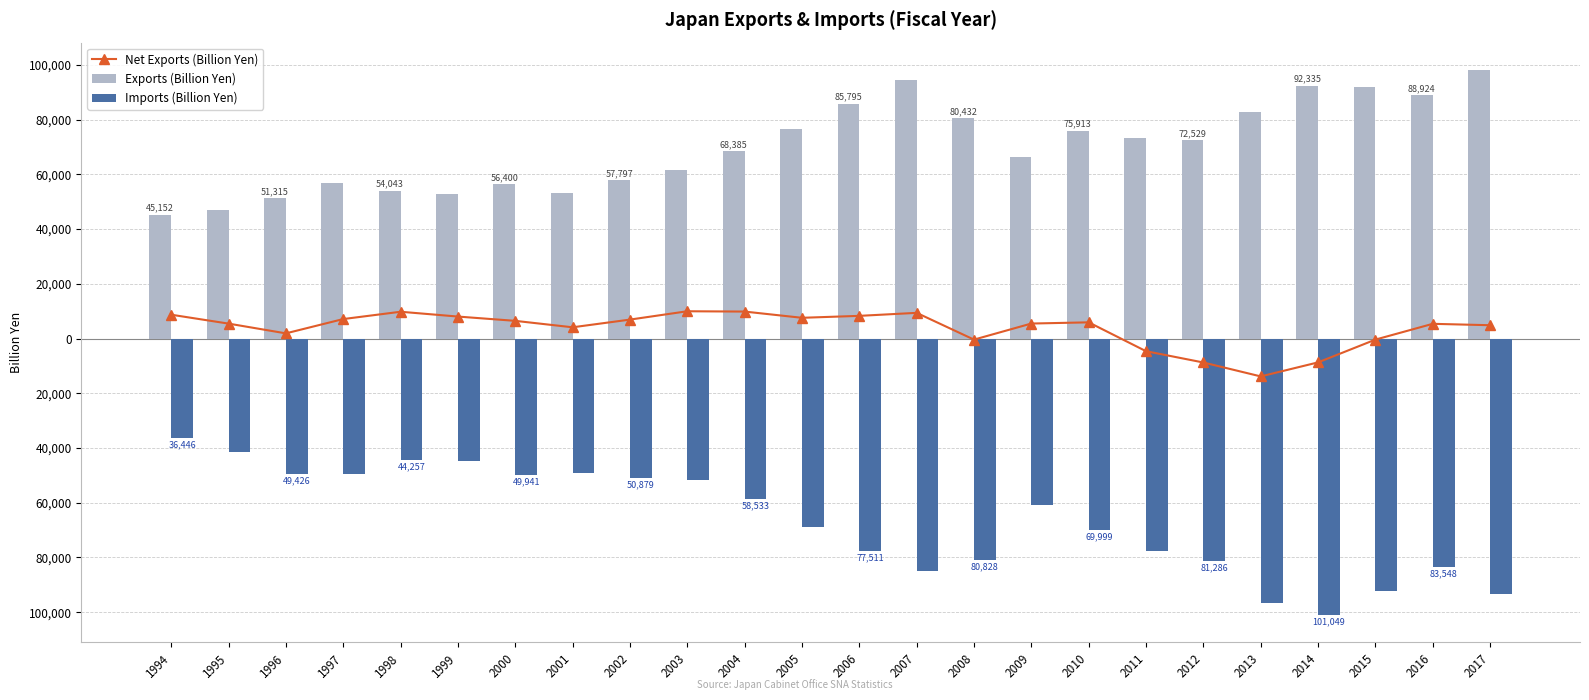

Reading right to left, what are all the values shown in this chart?

Net Exports (Billion Yen): 2017=4863.2	2016=5376.3	2015=-392.6	2014=-8714.4	2013=-13838.0	2012=-8756.8	2011=-4628.0	2010=5914.3	2009=5478.2	2008=-396.2	2007=9382.9	2006=8284.1	2005=7576.5	2004=9851.7	2003=9965.1	2002=6918.1	2001=4107.5	2000=6458.9	1999=8028.7	1998=9786.4	1997=7115.8	1996=1889.0	1995=5451.4	1994=8706.3
Exports (Billion Yen): 2017=98162.4	2016=88924.7	2015=91752.1	2014=92335.0	2013=82791.8	2012=72529.3	2011=73099.2	2010=75913.6	2009=66163.2	2008=80432.0	2007=94358.5	2006=85795.5	2005=76607.3	2004=68385.0	2003=61484.9	2002=57797.4	2001=53198.4	2000=56400.5	1999=52762.3	1998=54043.3	1997=56708.6	1996=51315.7	1995=46869.6	1994=45152.8
Imports (Billion Yen): 2017=-93299.2	2016=-83548.4	2015=-92144.7	2014=-101049.4	2013=-96629.9	2012=-81286.1	2011=-77727.2	2010=-69999.2	2009=-60685.1	2008=-80828.3	2007=-84975.6	2006=-77511.4	2005=-69030.8	2004=-58533.2	2003=-51519.8	2002=-50879.2	2001=-49090.9	2000=-49941.6	1999=-44733.6	1998=-44257.0	1997=-49592.8	1996=-49426.7	1995=-41418.1	1994=-36446.6